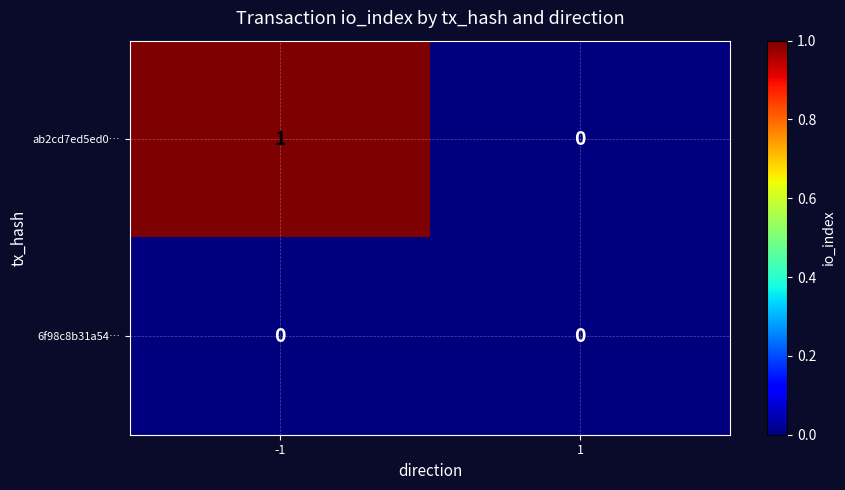

Reading left to right, transcribe all the data shown in this chart.

ab2cd7ed5ed0…: -1=1	1=0
6f98c8b31a54…: -1=0	1=0